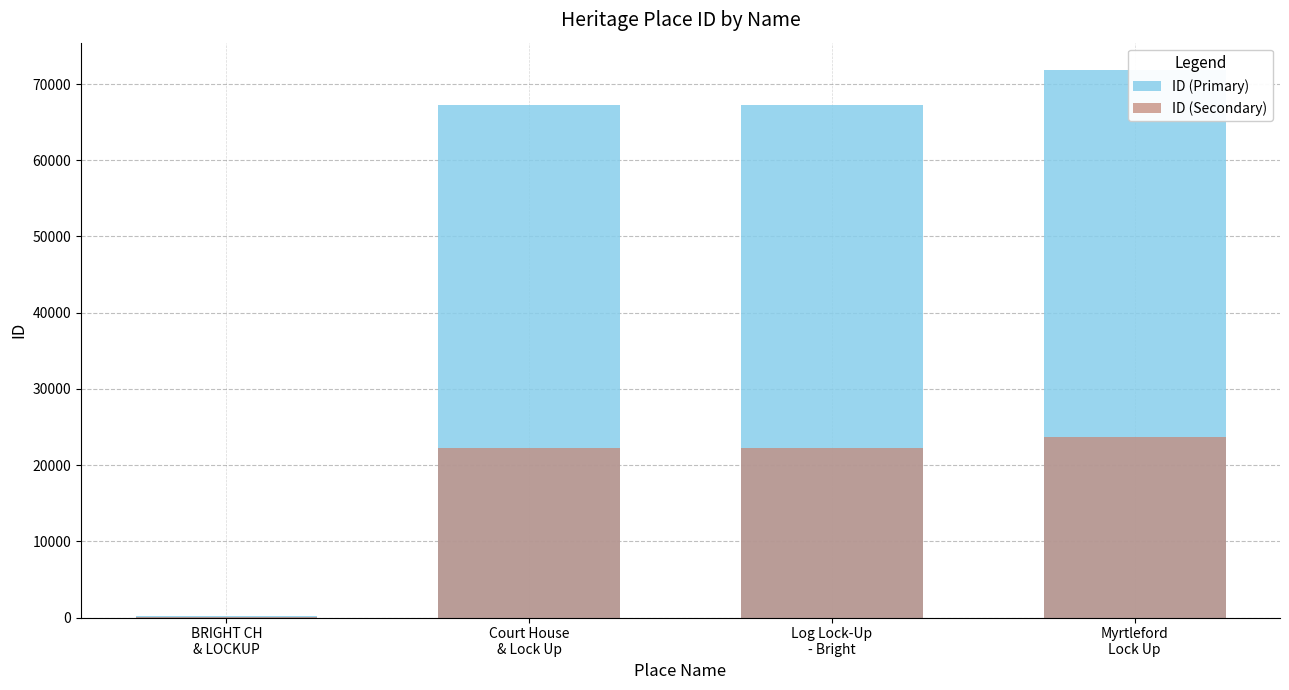

What is the average value of the ID (Secondary) series?

17039.1